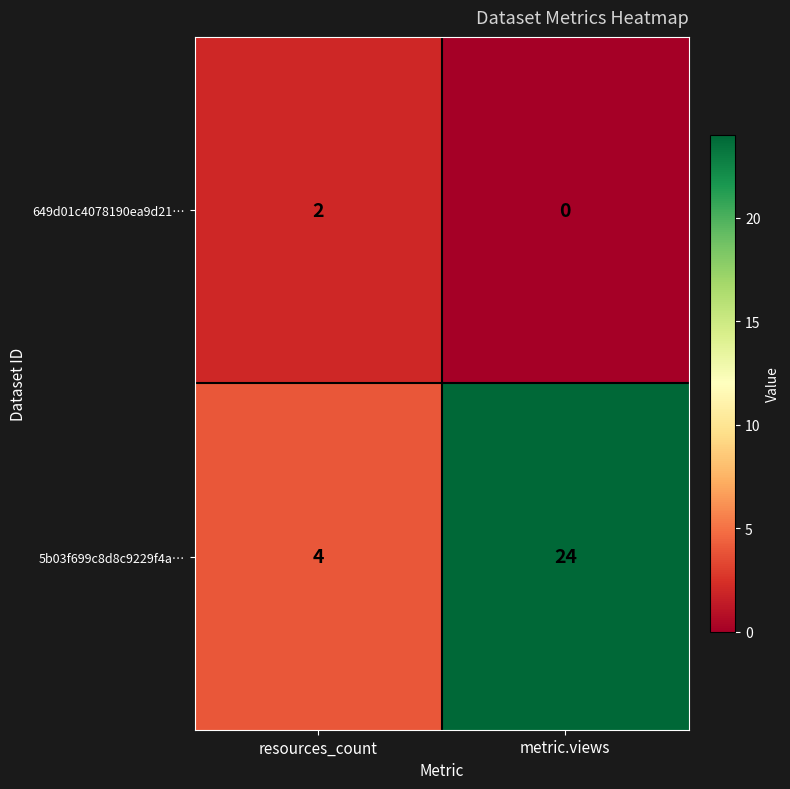

At which category is the sum across all series the highest?

metric.views